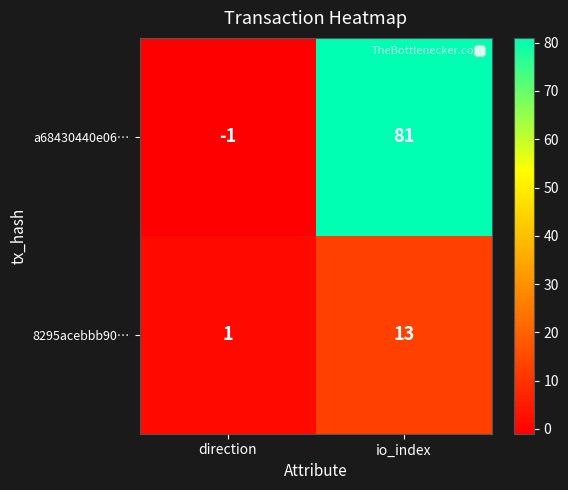

What is the difference between the a68430440e06… values at io_index and direction?

82